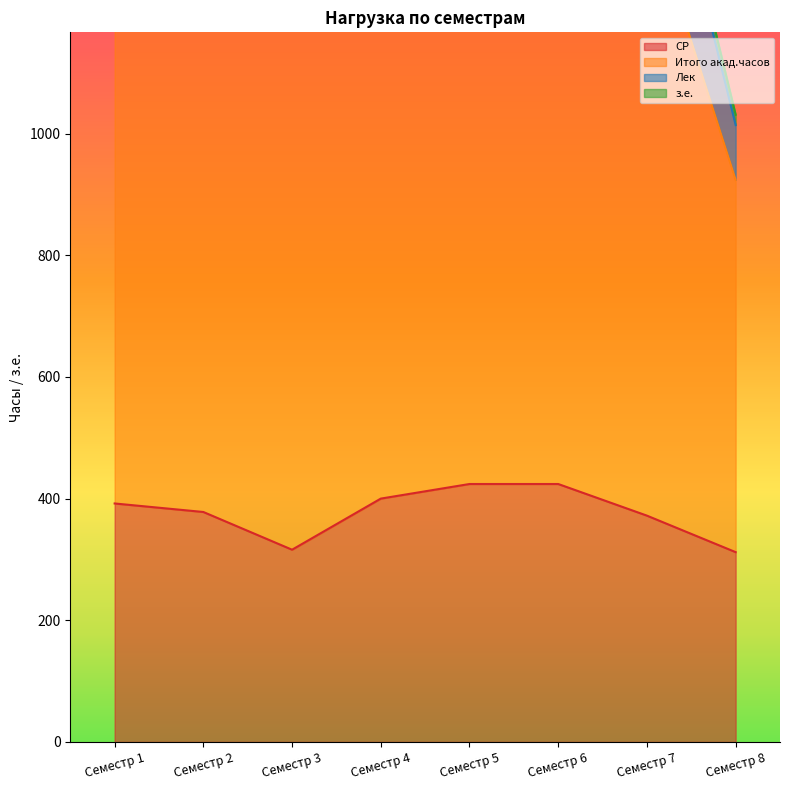

Which series changed the most between Семестр 1 and Семестр 7?

СР